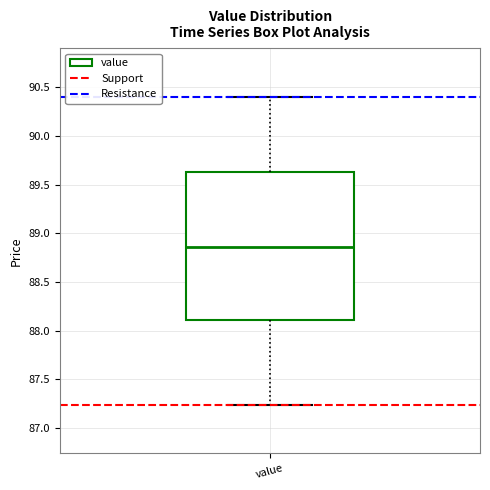

Read this box plot against the y-axis: the position of the median line, the range covered by the box, and the ends of both whiskers. The values are not printed on the chart, so give them approximately, as read against the axis.

median 88.85, box 88.10 to 89.65, whiskers 87.25 to 90.40